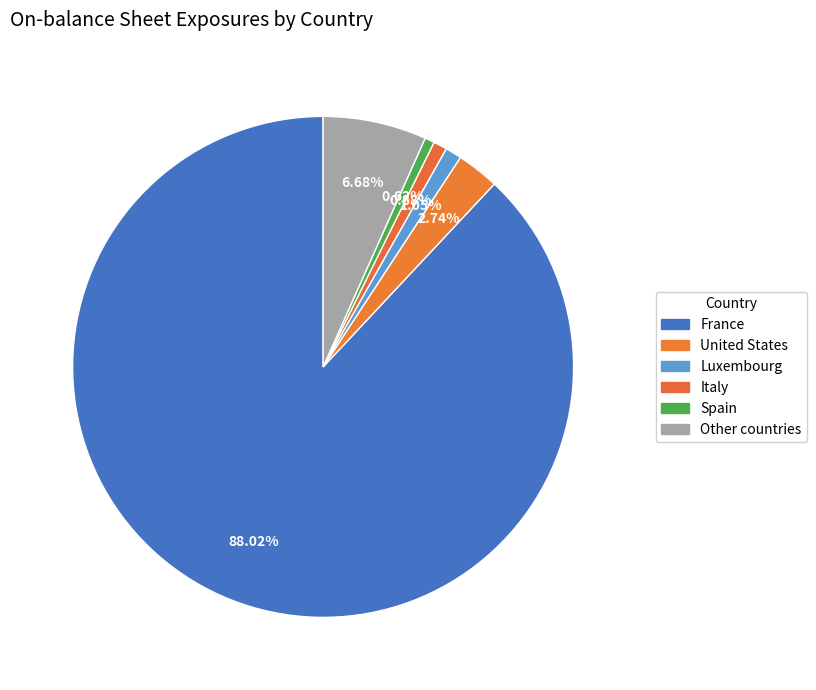

How many slices are in this pie chart?

6